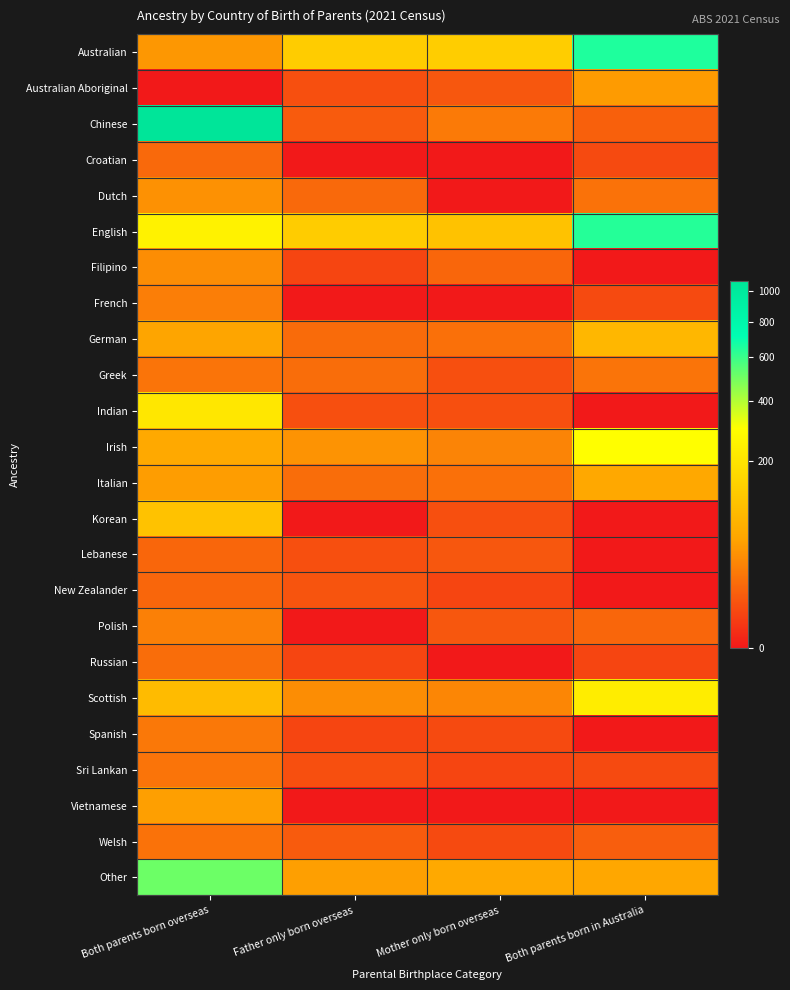

How many data points does each series have?

4